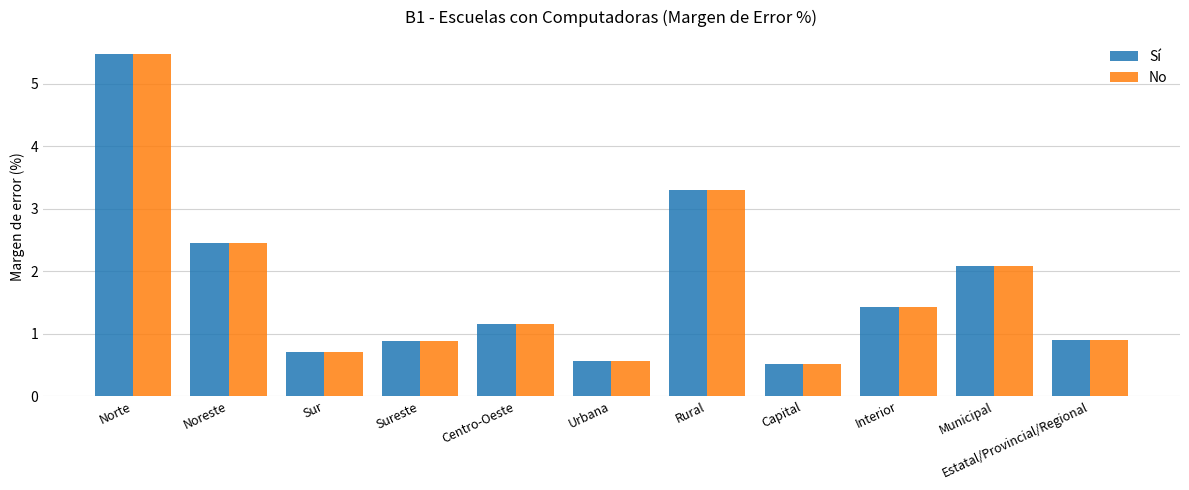

The value of Sí at Sur is 0.7. True or false?

True